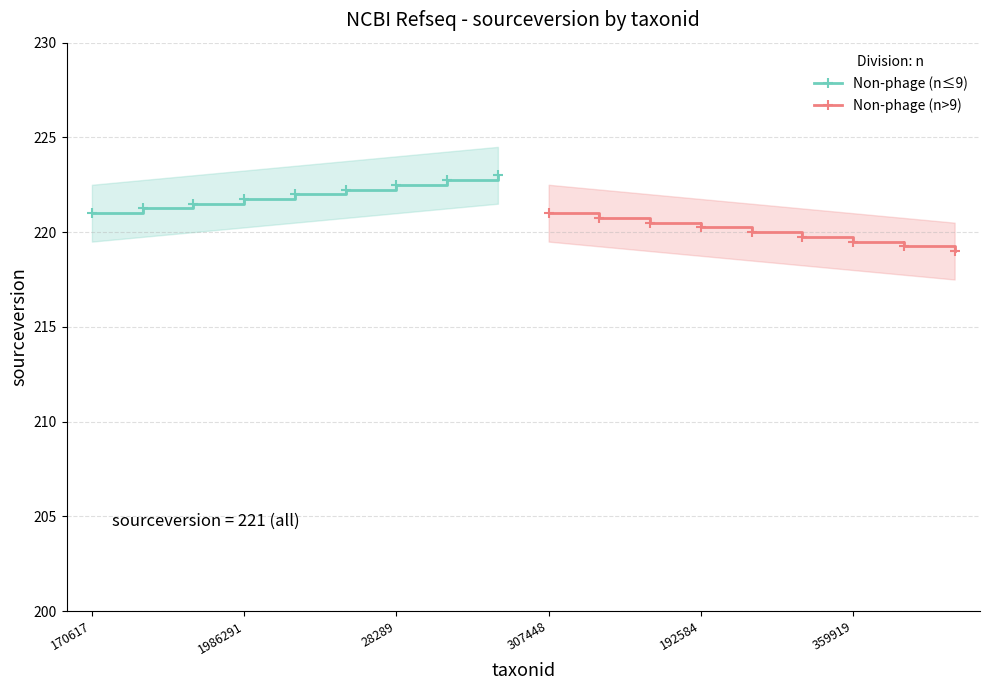

The Non-phage (n≤9) series shows 348.2 at 28289. True or false?

False